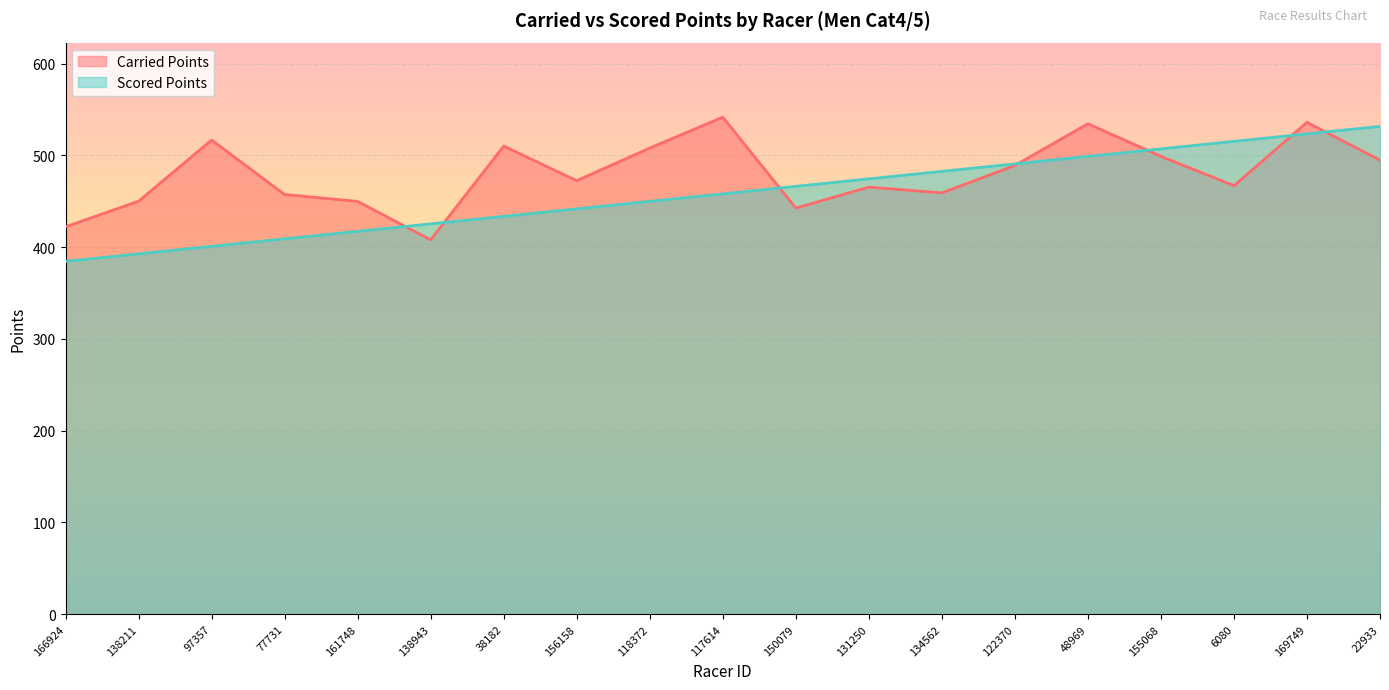

The Scored Points series shows 706.1 at 38182. True or false?

False